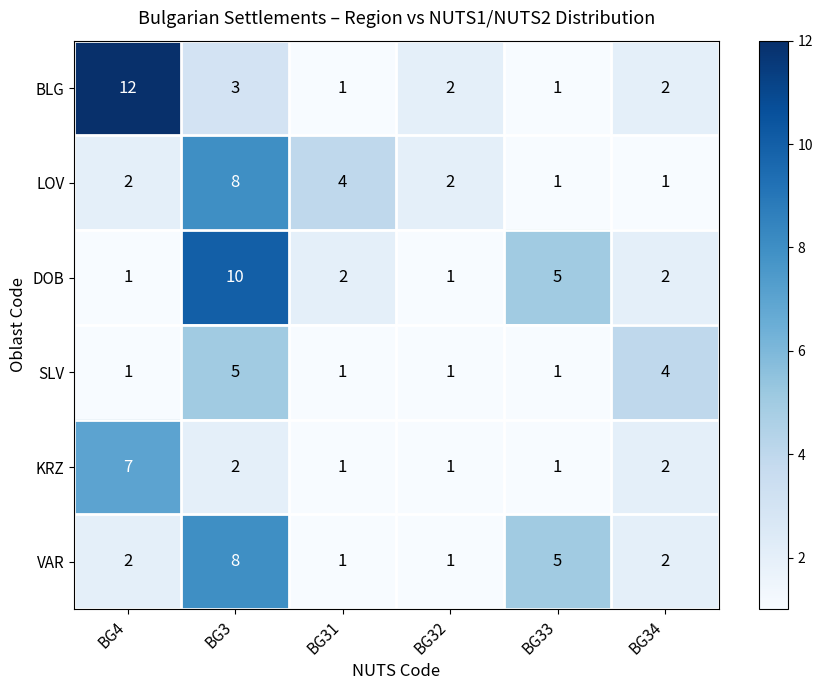

At which category is the sum across all series the highest?

BG3